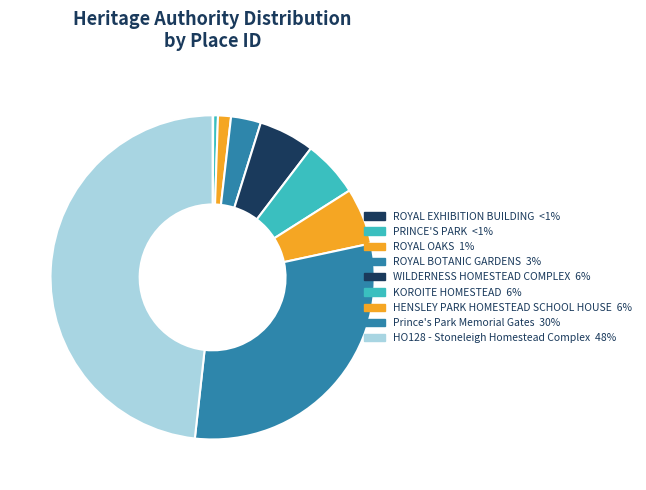

What percentage do ROYAL BOTANIC GARDENS and PRINCE'S PARK together represent?

3.5%